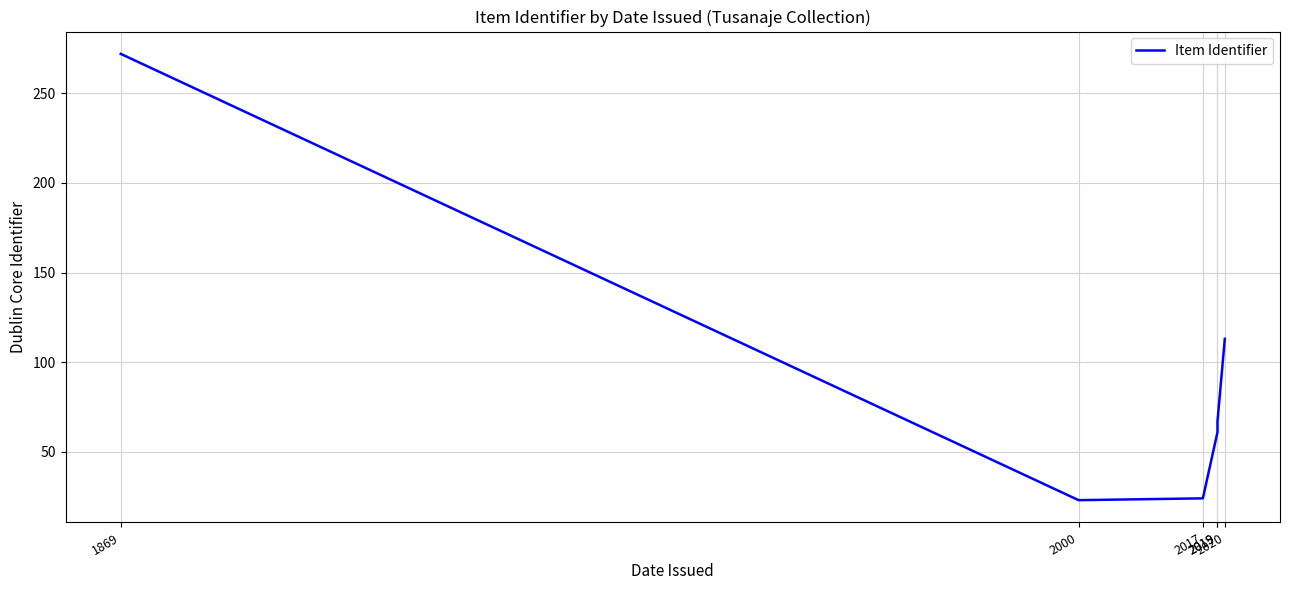

Reading left to right, what are all the values shown in this chart?

272	23	24	61	67	113